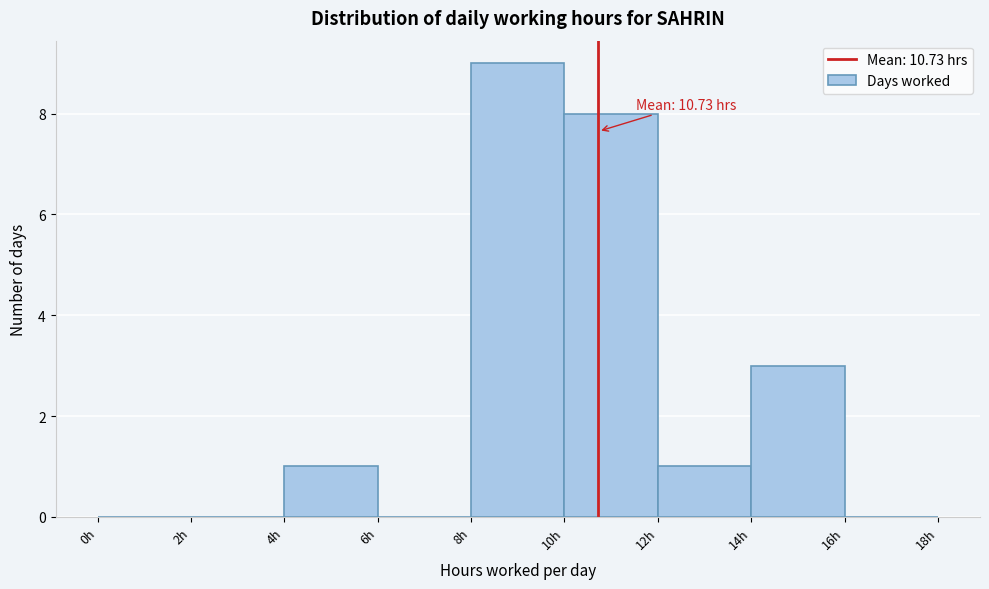

Which range on the x-axis has the tallest bar?

8 to 10